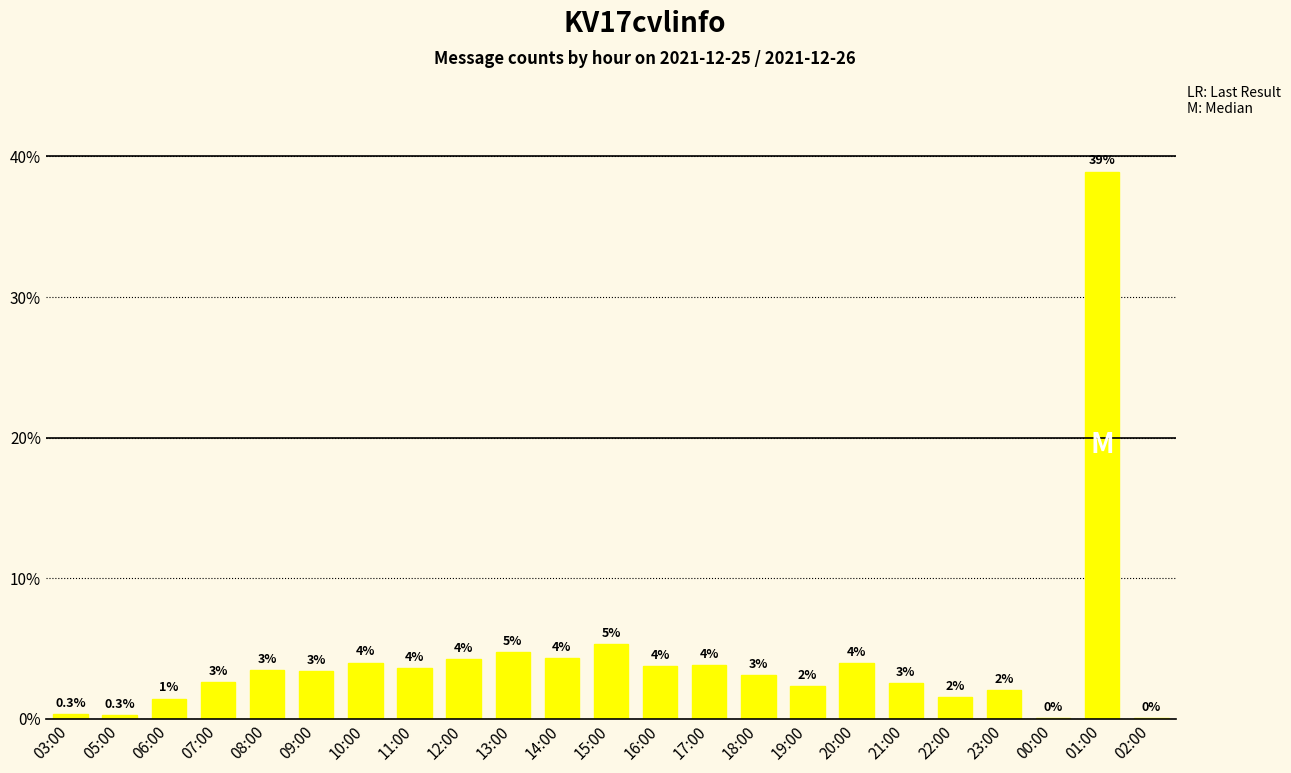

At which category does the chart reach its peak across all series?

01:00